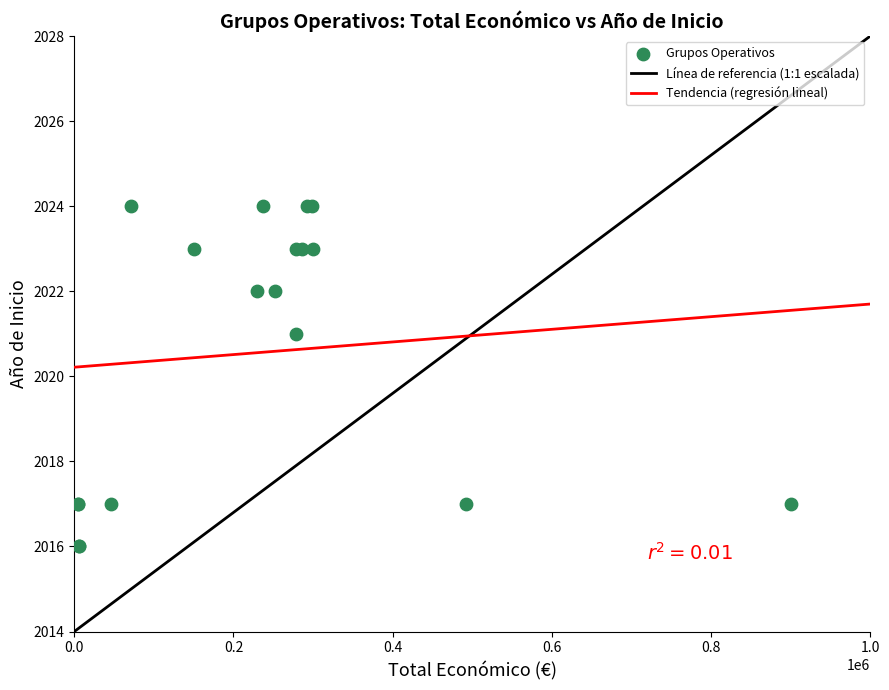

What Y value in the scatter plot is closest to 2020?

2021